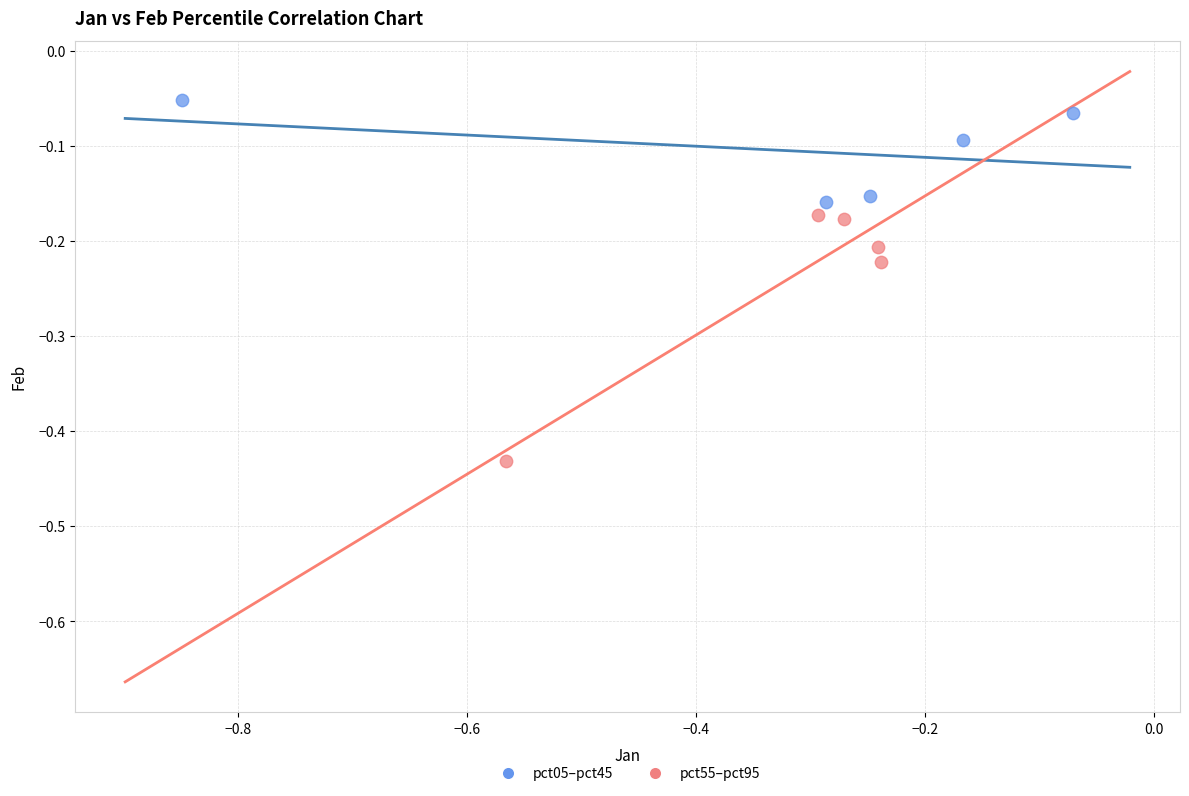

Which series contains the lowest Y value?

pct55–pct95